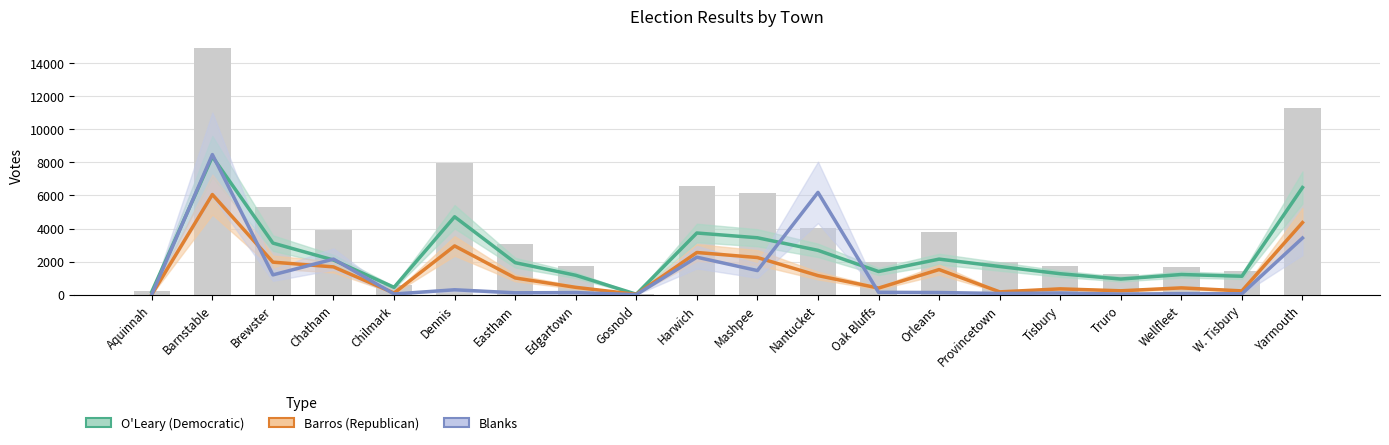

What position from the right is Edgartown?

13